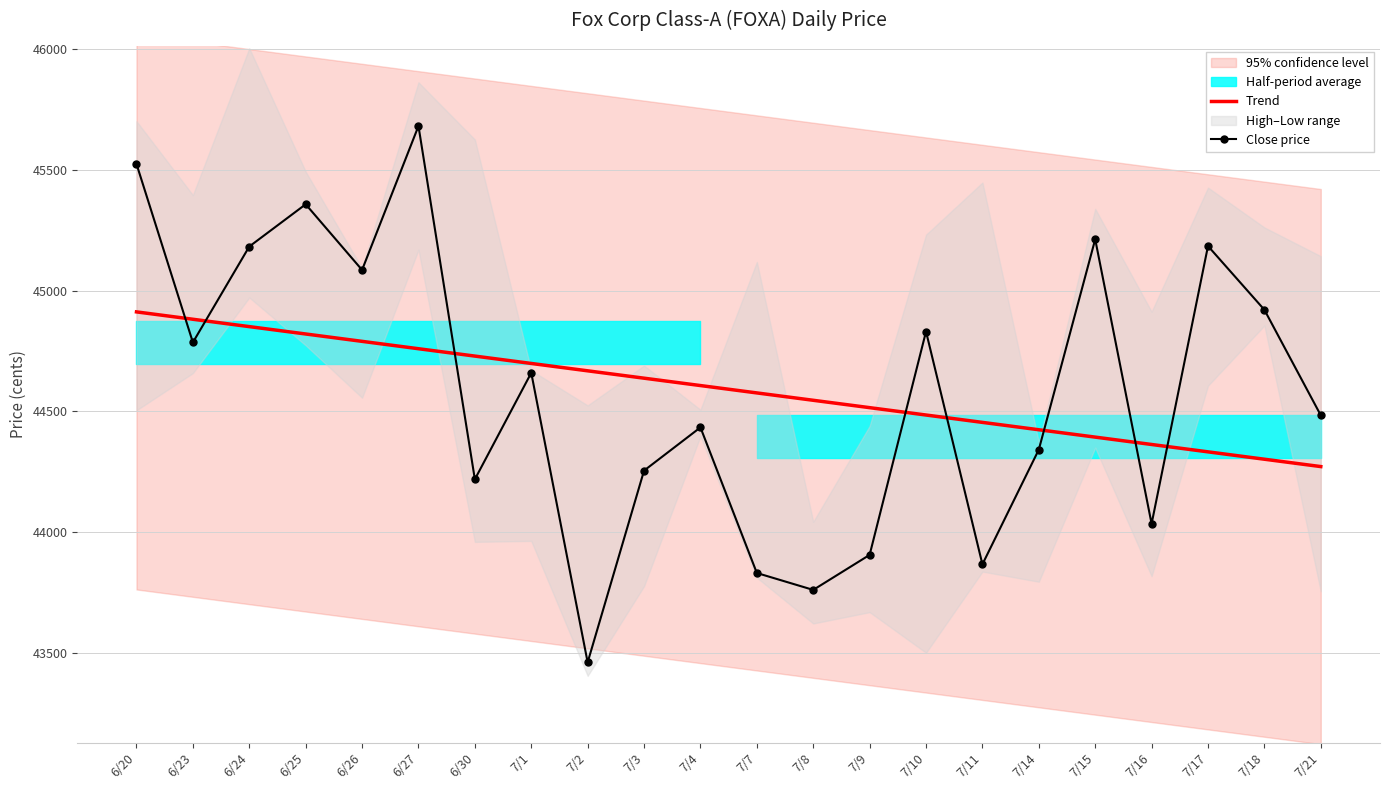

How many data points in Close price are less than 44660?

11